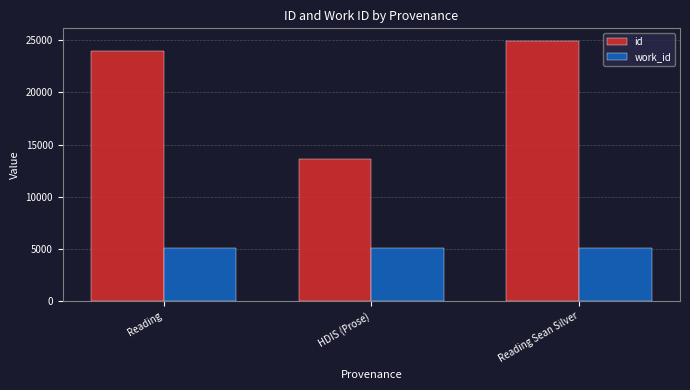

Rank the series at Reading Sean Silver from highest to lowest value.

id, work_id